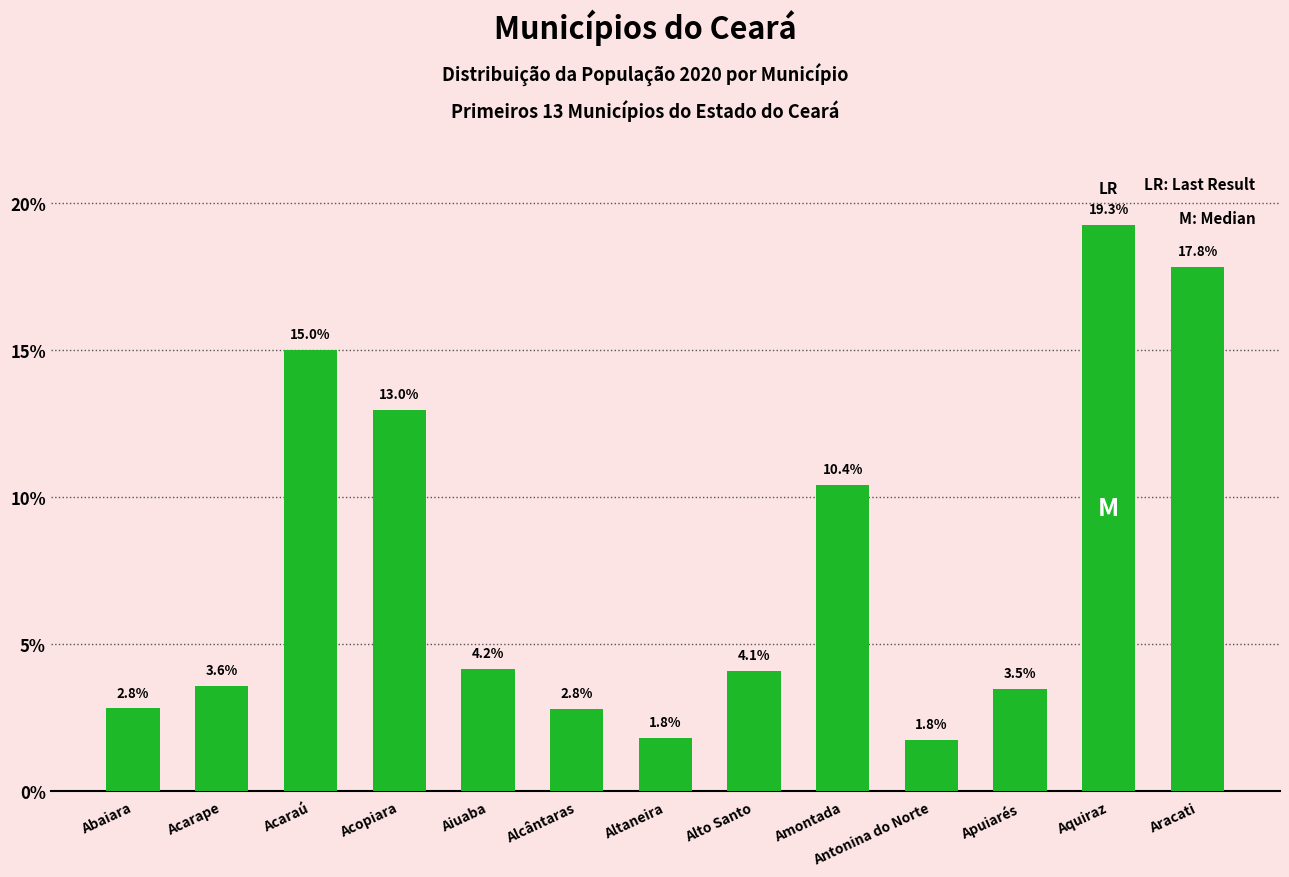

What is the difference between the maximum and minimum values?

17.5